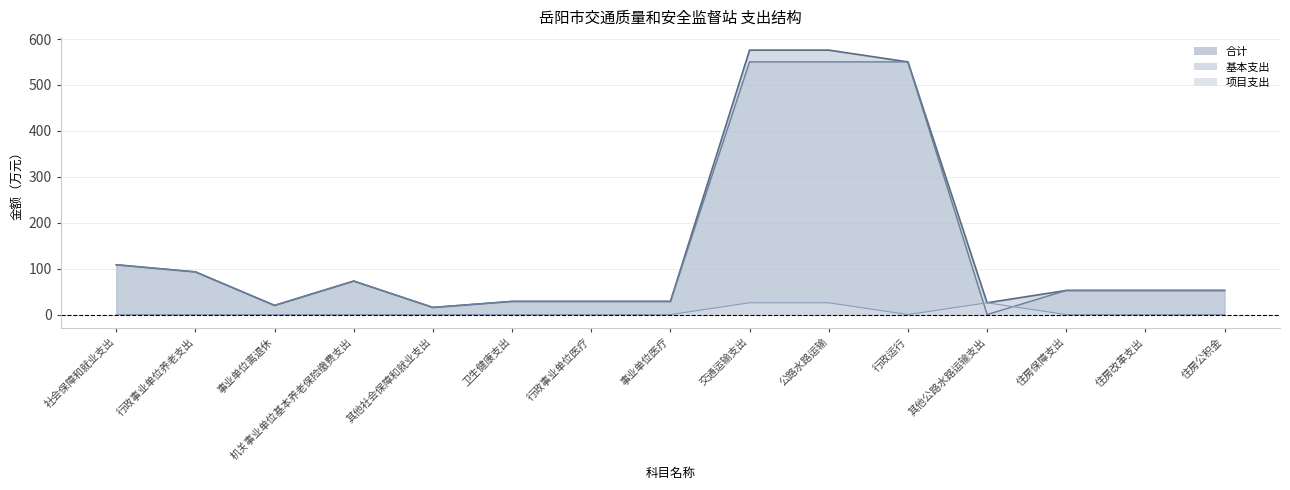

True or false: 基本支出 and 项目支出 intersect in this chart.

True